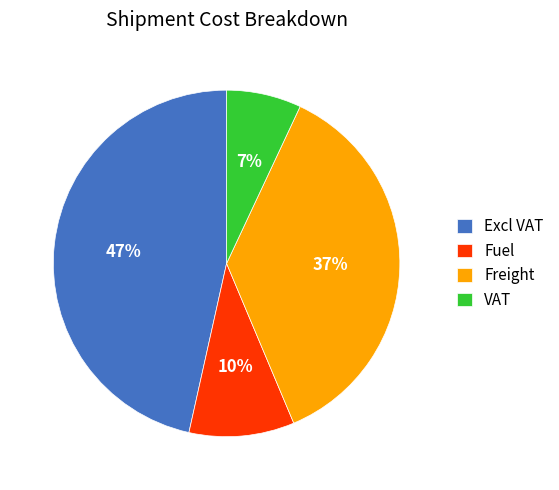

To the nearest percent, what is the difference between the Excl VAT and Fuel slice percentages?

37%